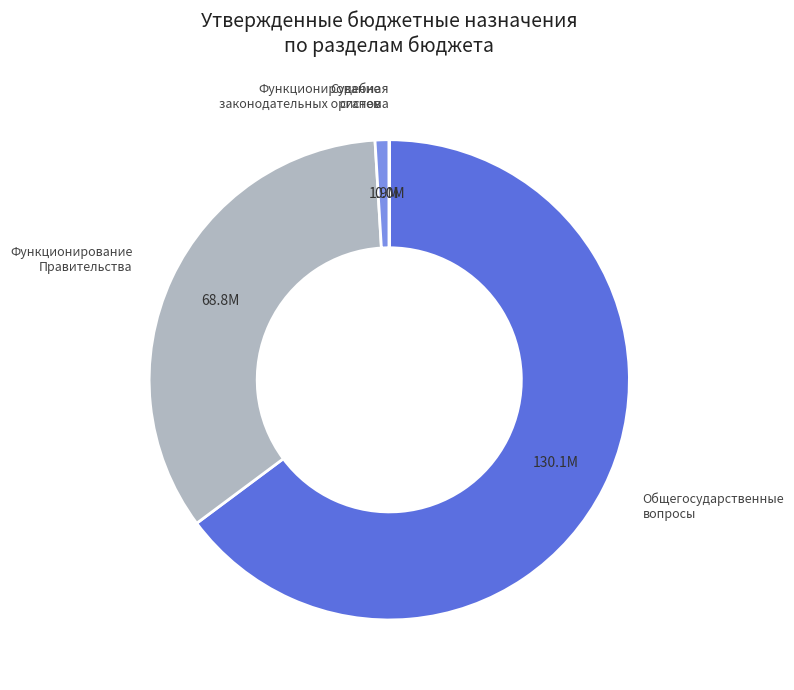

Which slice represents more than half of the pie?

Общегосударственные вопросы